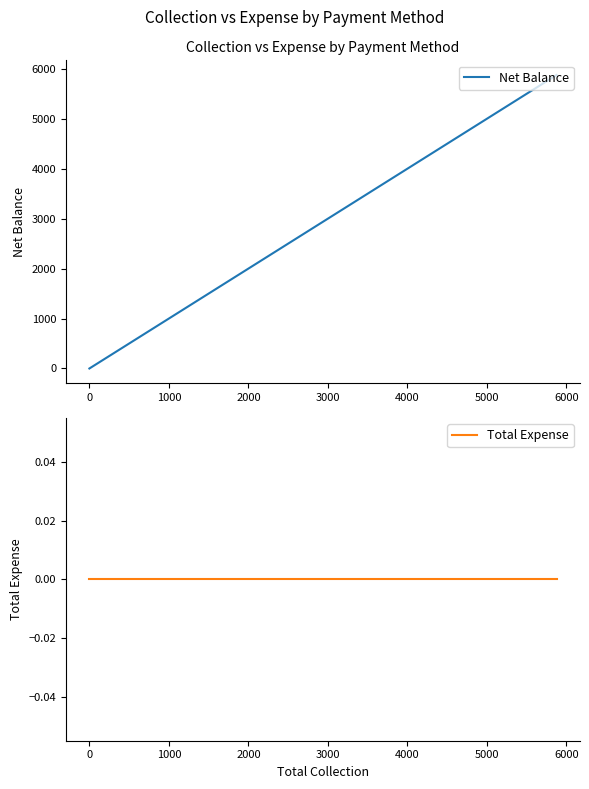

True or false: Net Balance has more than 2 interior local peaks.

False